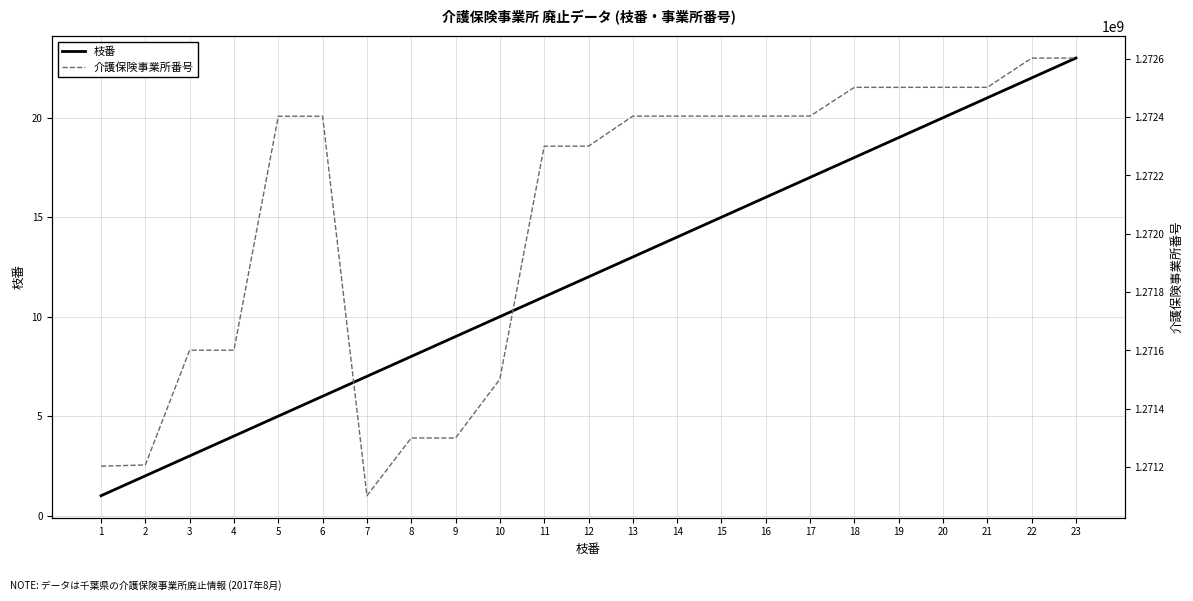

True or false: 枝番 has more than 1 points higher than both neighbors.

False